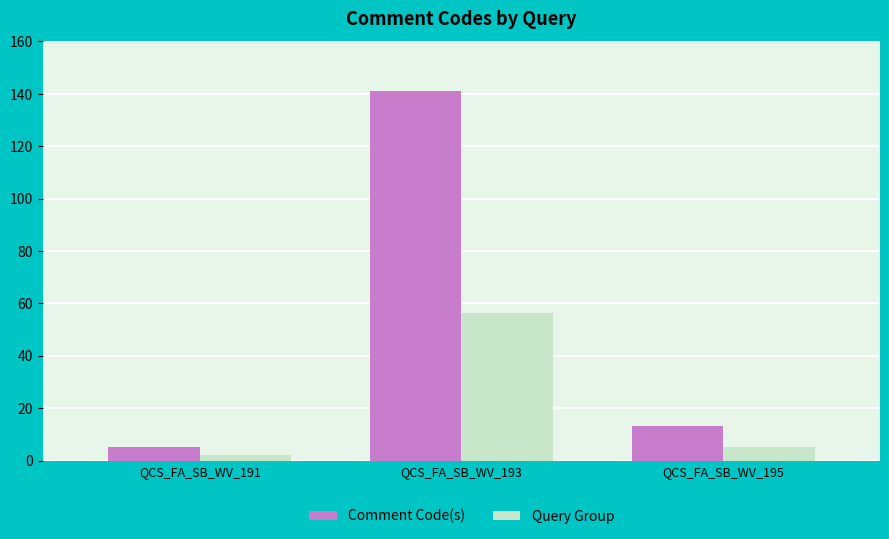

What is the value of the Comment Code(s) bar at the 2nd from the left?

141.0